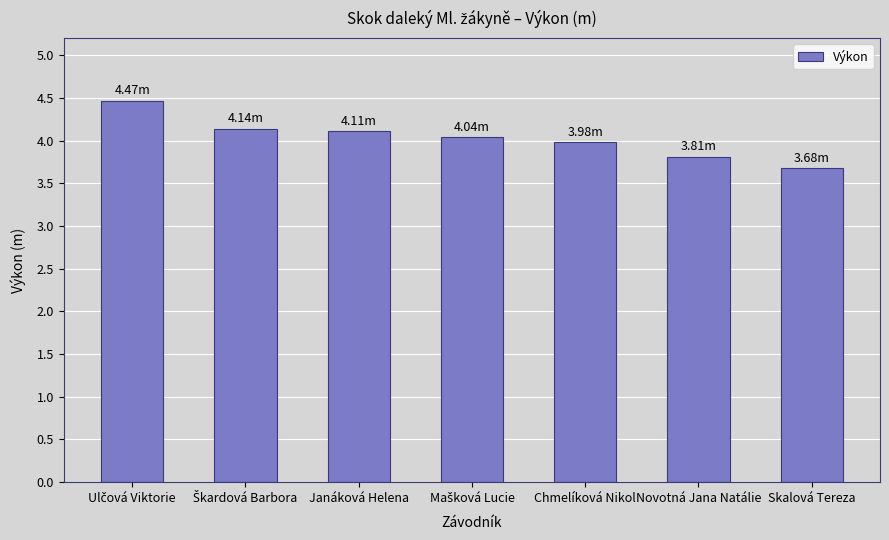

What is the smallest value displayed?

3.7